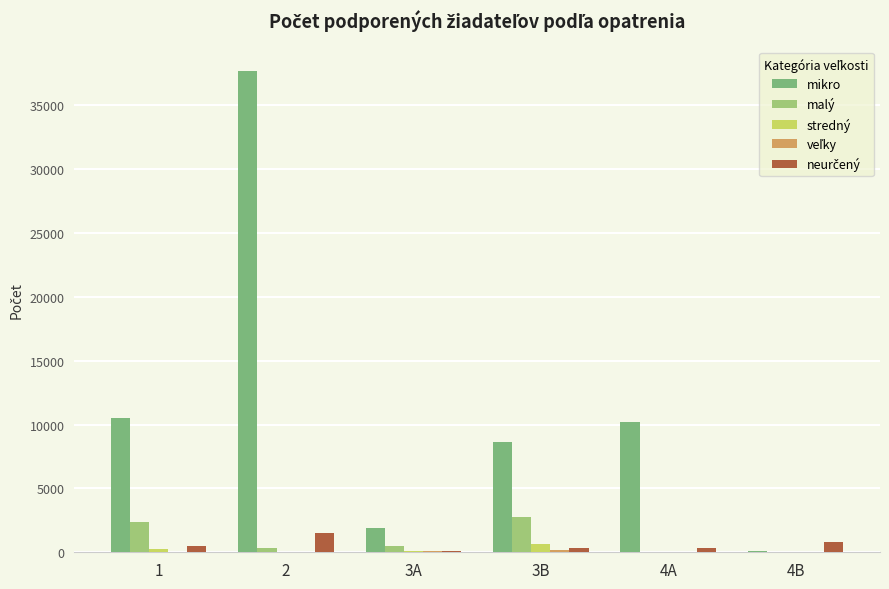

The value of malý at 4B is 2. True or false?

True